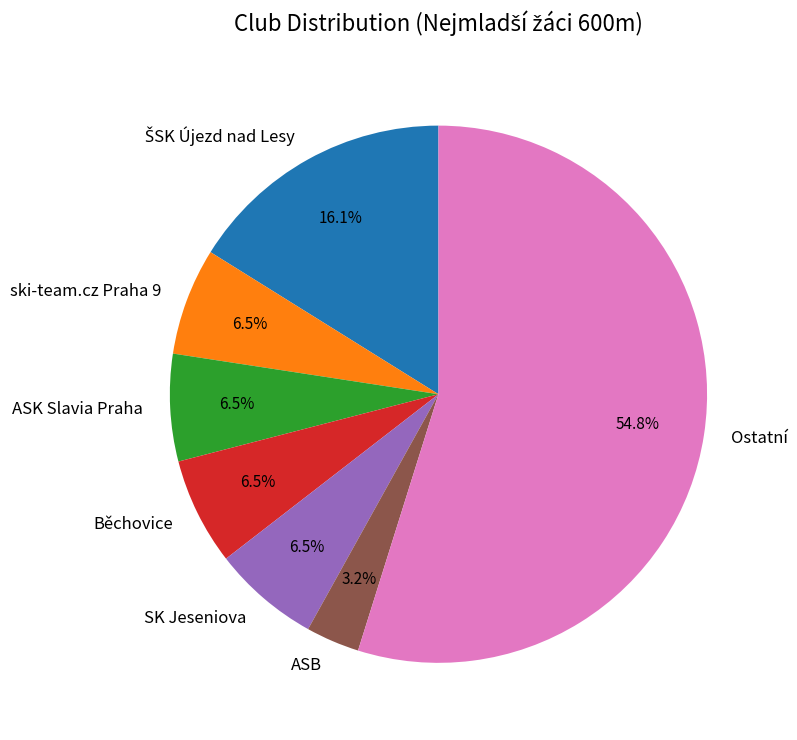

Between Ostatní and SK Jeseniova, which is larger?

Ostatní